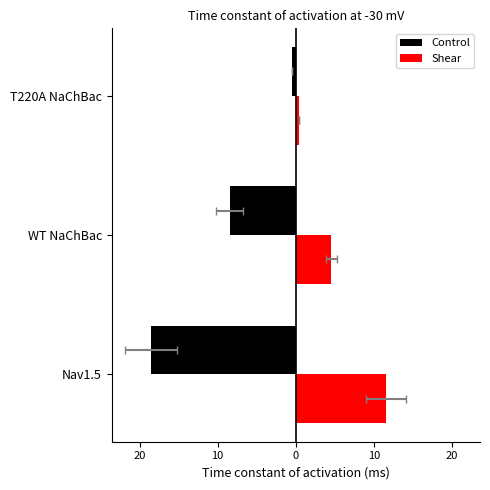

How many bars are there in each group?

2